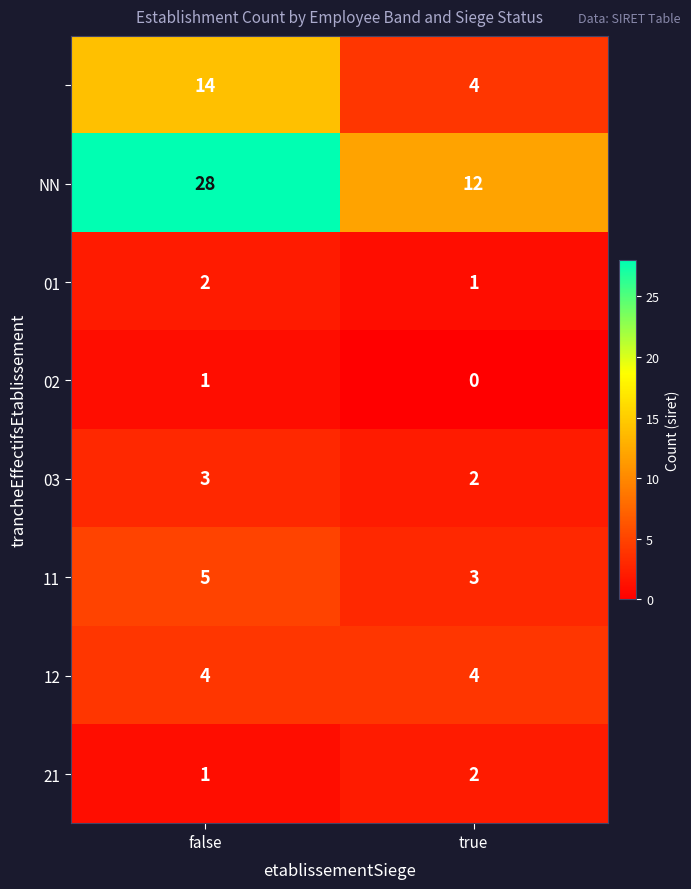

What is the greatest value displayed?

28